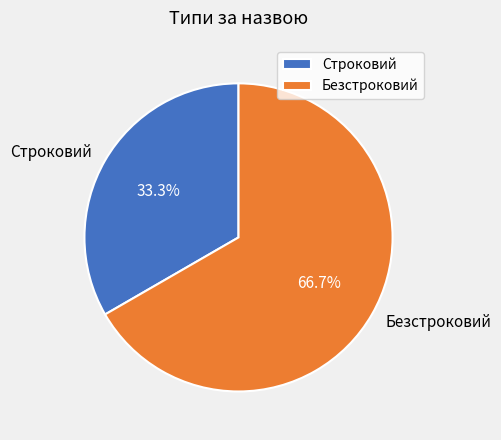

To the nearest percent, what is the combined percentage of Безстроковий and Строковий?

100%